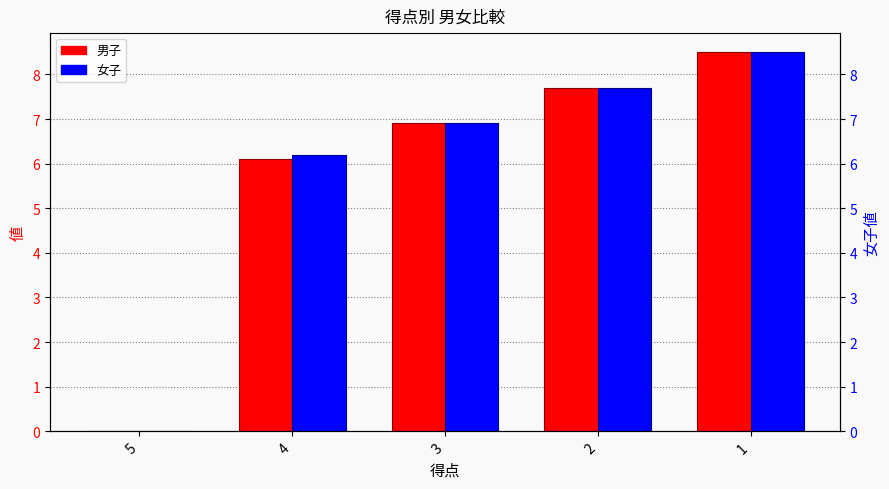

Reading right to left, transcribe all the data shown in this chart.

男子: 8.5	7.7	6.9	6.1	0.0
女子: 8.5	7.7	6.9	6.2	0.0